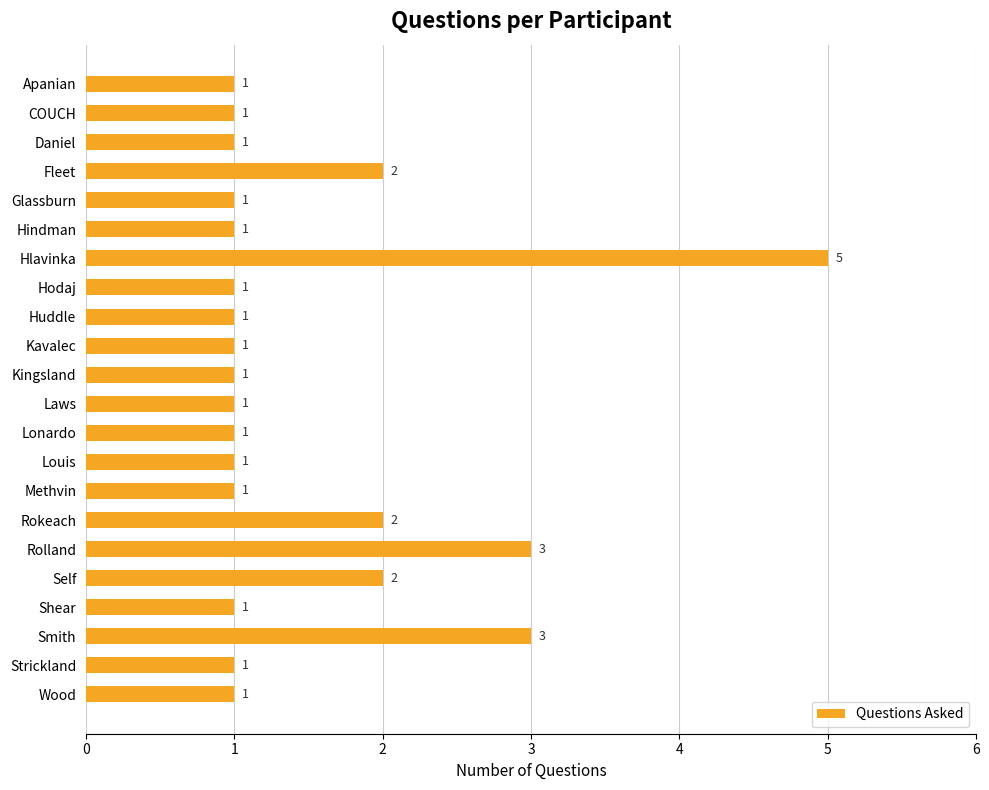

The value at Methvin is 1. True or false?

True